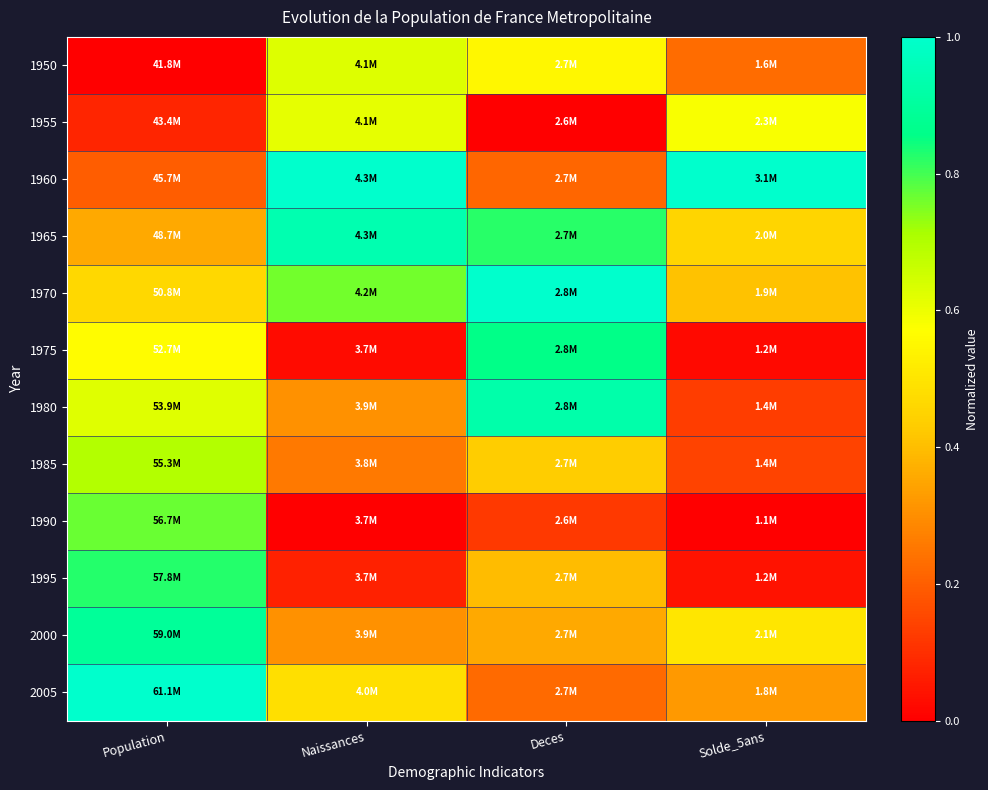

Reading right to left, list all the values displayed in this chart.

1950: Solde_5ans=0.2	Deces=0.5	Naissances=0.6	Population=0.0
1955: Solde_5ans=0.6	Deces=0.0	Naissances=0.6	Population=0.1
1960: Solde_5ans=1.0	Deces=0.2	Naissances=1.0	Population=0.2
1965: Solde_5ans=0.5	Deces=0.8	Naissances=0.9	Population=0.4
1970: Solde_5ans=0.4	Deces=1.0	Naissances=0.8	Population=0.5
1975: Solde_5ans=0.0	Deces=0.9	Naissances=0.0	Population=0.6
1980: Solde_5ans=0.1	Deces=0.9	Naissances=0.3	Population=0.6
1985: Solde_5ans=0.1	Deces=0.4	Naissances=0.3	Population=0.7
1990: Solde_5ans=0.0	Deces=0.1	Naissances=0.0	Population=0.8
1995: Solde_5ans=0.0	Deces=0.4	Naissances=0.1	Population=0.8
2000: Solde_5ans=0.5	Deces=0.4	Naissances=0.3	Population=0.9
2005: Solde_5ans=0.3	Deces=0.2	Naissances=0.5	Population=1.0